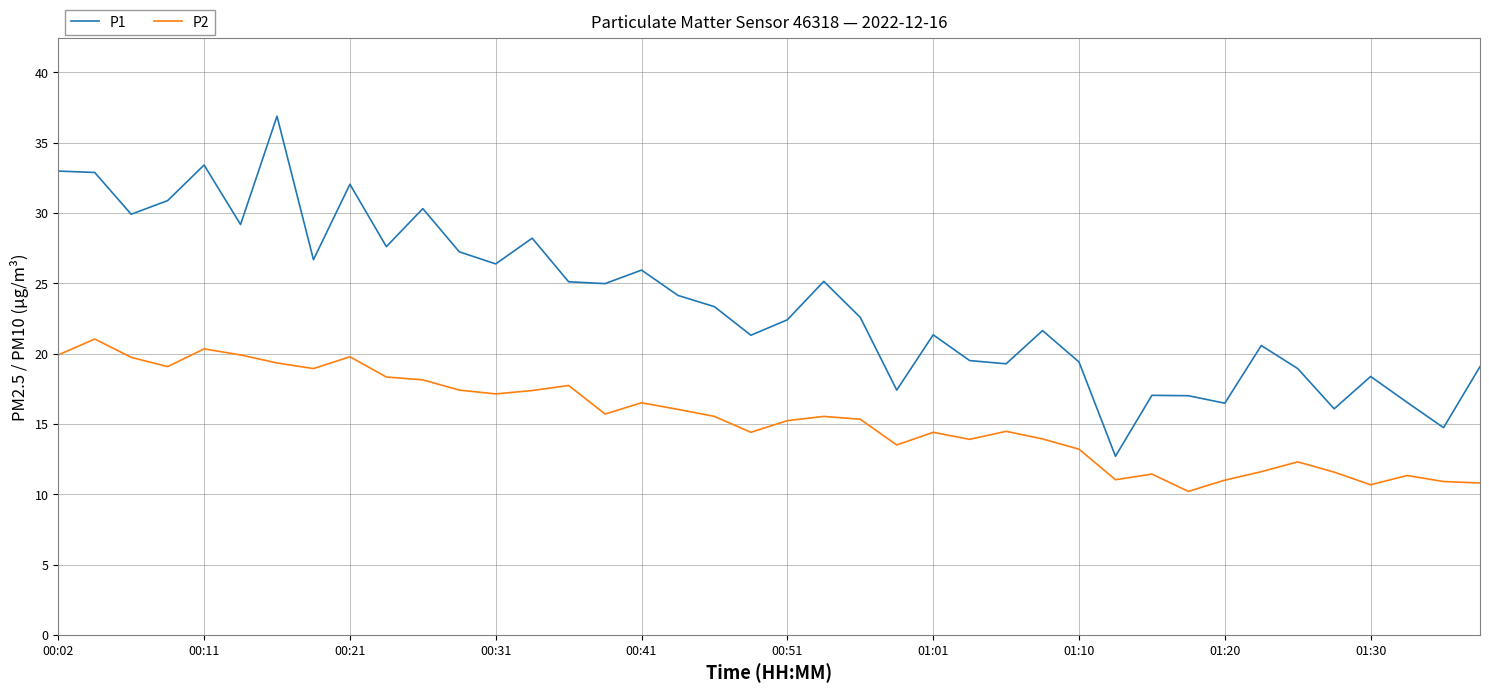

Rank the series by their maximum value, from lowest to highest.

P2, P1